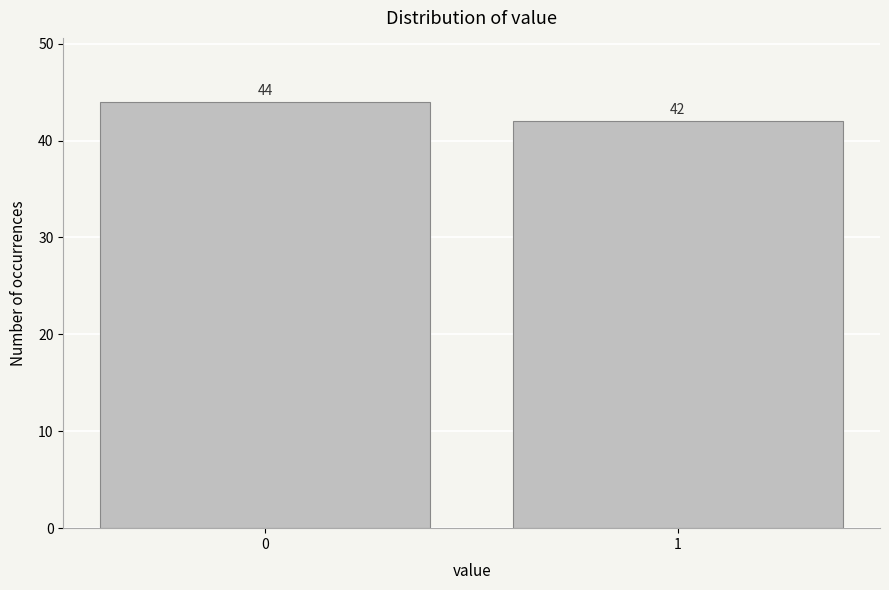

Reading left to right, what are all the values shown in this chart?

0=44	1=42